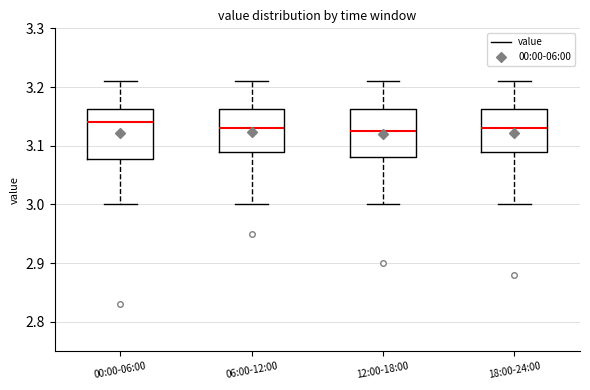

Reading left to right, transcribe this box plot: for each box, give where its median line is, the range the box spans, and where its two whiskers end, as read against the y-axis. The values are not printed on the chart, so give them approximately, as read against the axis.

00:00-06:00: median 3.14, box 3.08 to 3.16, whiskers 3.00 to 3.21
06:00-12:00: median 3.13, box 3.09 to 3.16, whiskers 3.00 to 3.21
12:00-18:00: median 3.13, box 3.08 to 3.16, whiskers 3.00 to 3.21
18:00-24:00: median 3.13, box 3.09 to 3.16, whiskers 3.00 to 3.21